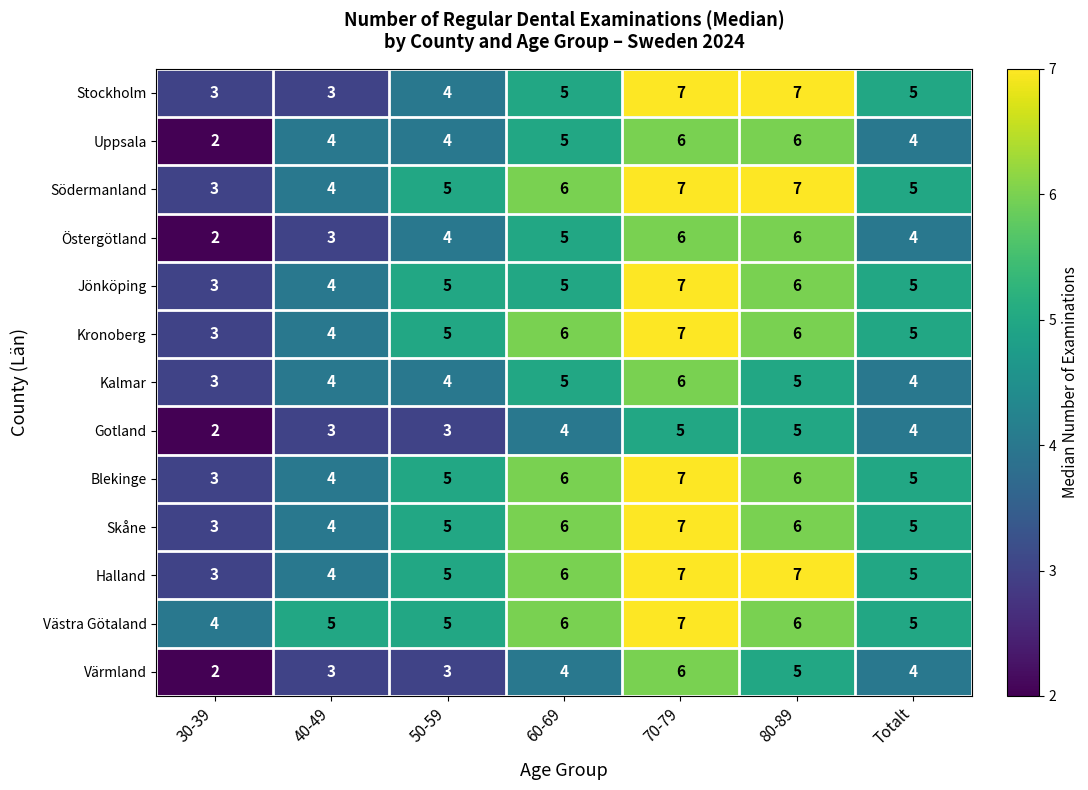

At which label does Kronoberg reach its peak?

70-79